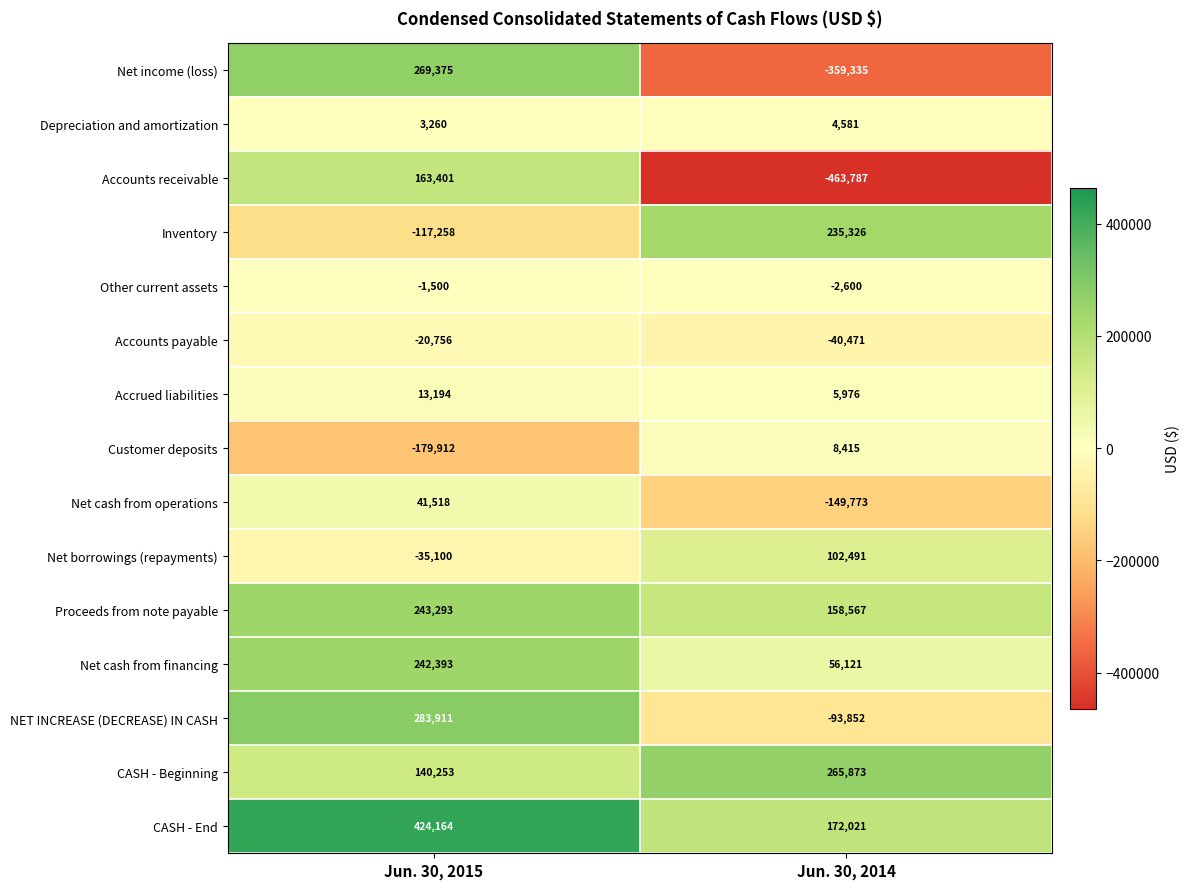

What is the difference between the Other current assets values at Jun. 30, 2014 and Jun. 30, 2015?

1100